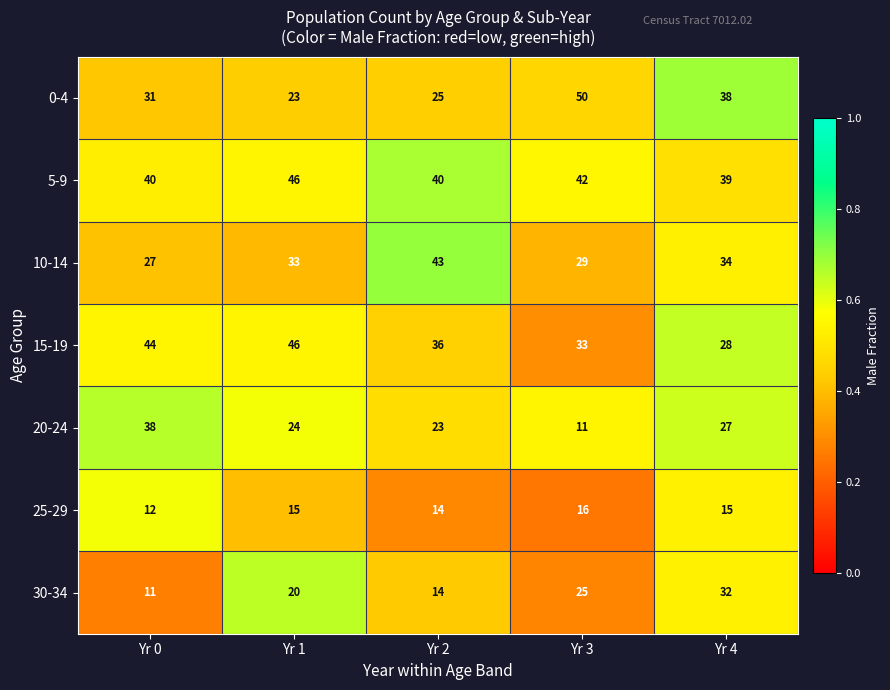

Is it true that 15-19 equals 59 at Yr 0?

False